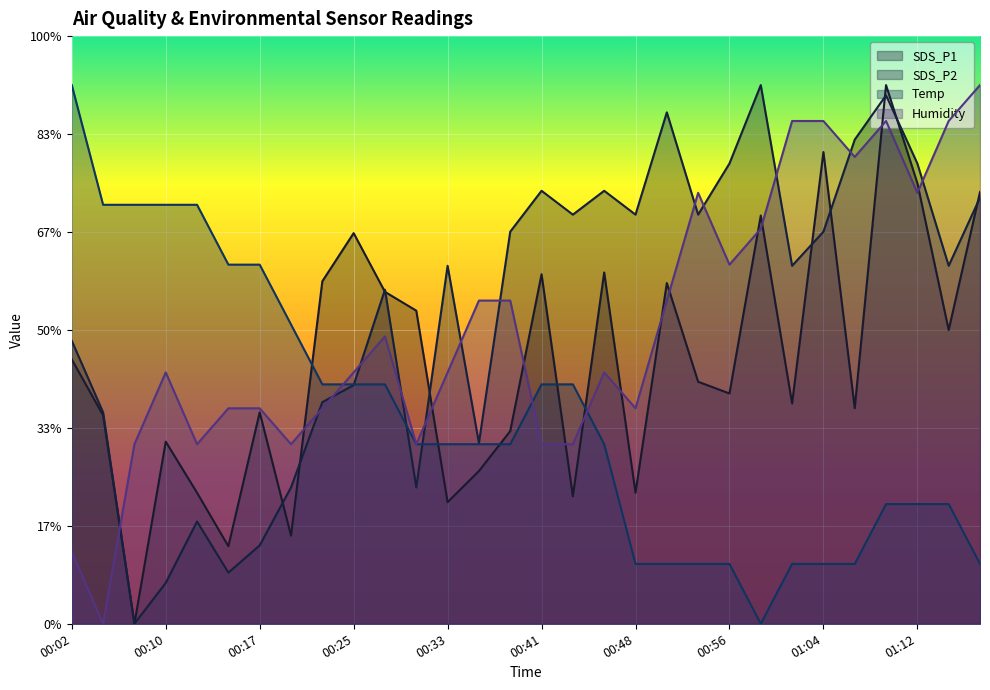

True or false: SDS_P2 has a value of 47.0 at 00:56.

True